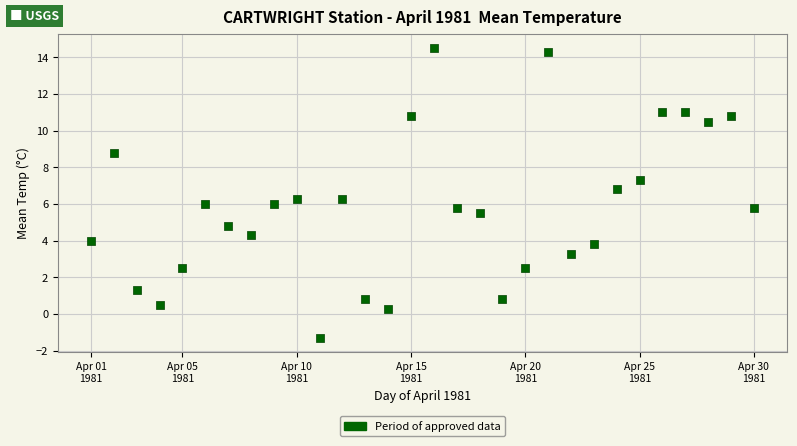

What is the range of Y values (max minus min)?

15.8